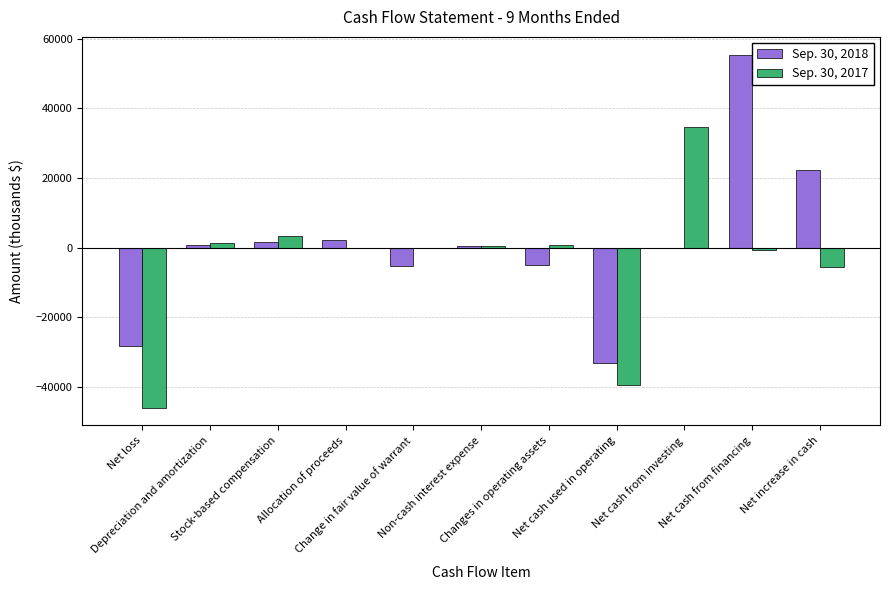

How many categories are shown in the chart?

11